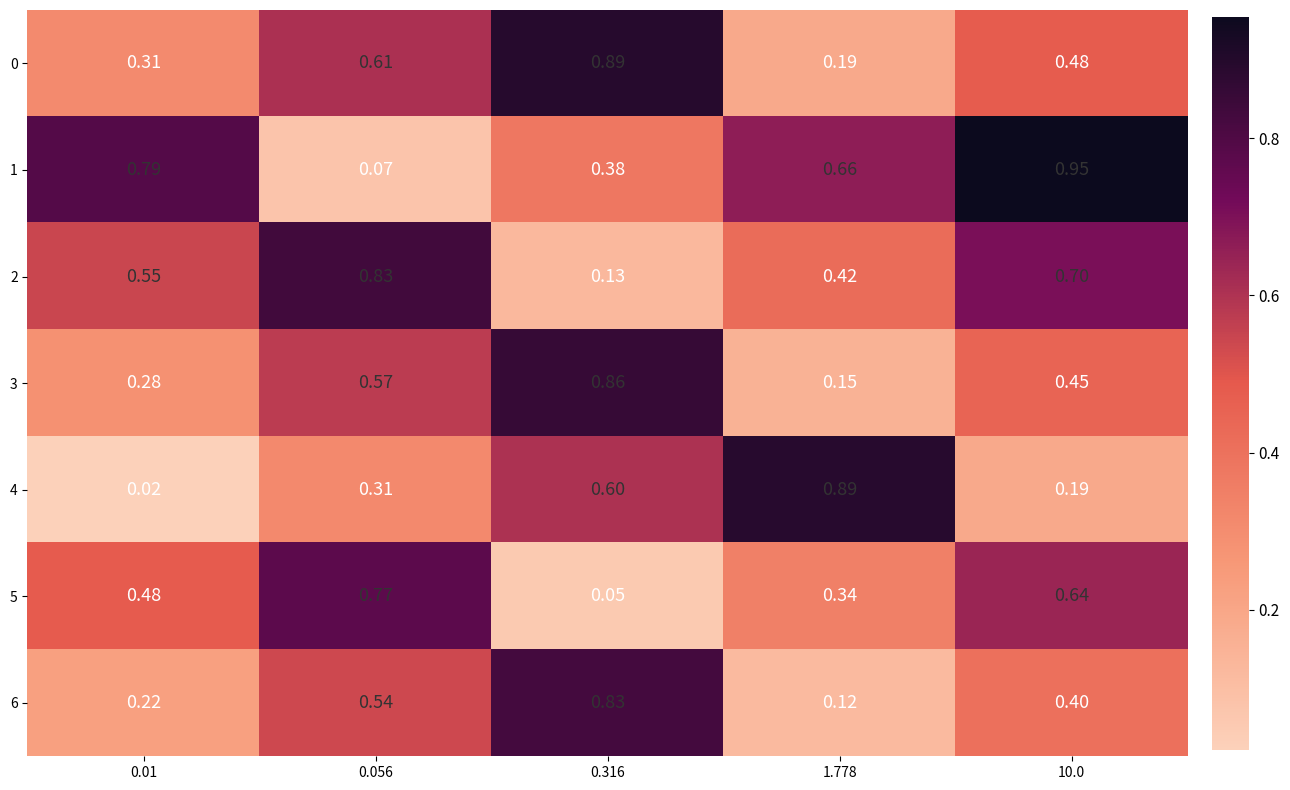

Is the value of 6 at 1.778 greater than the value of 2 at 0.056?

No